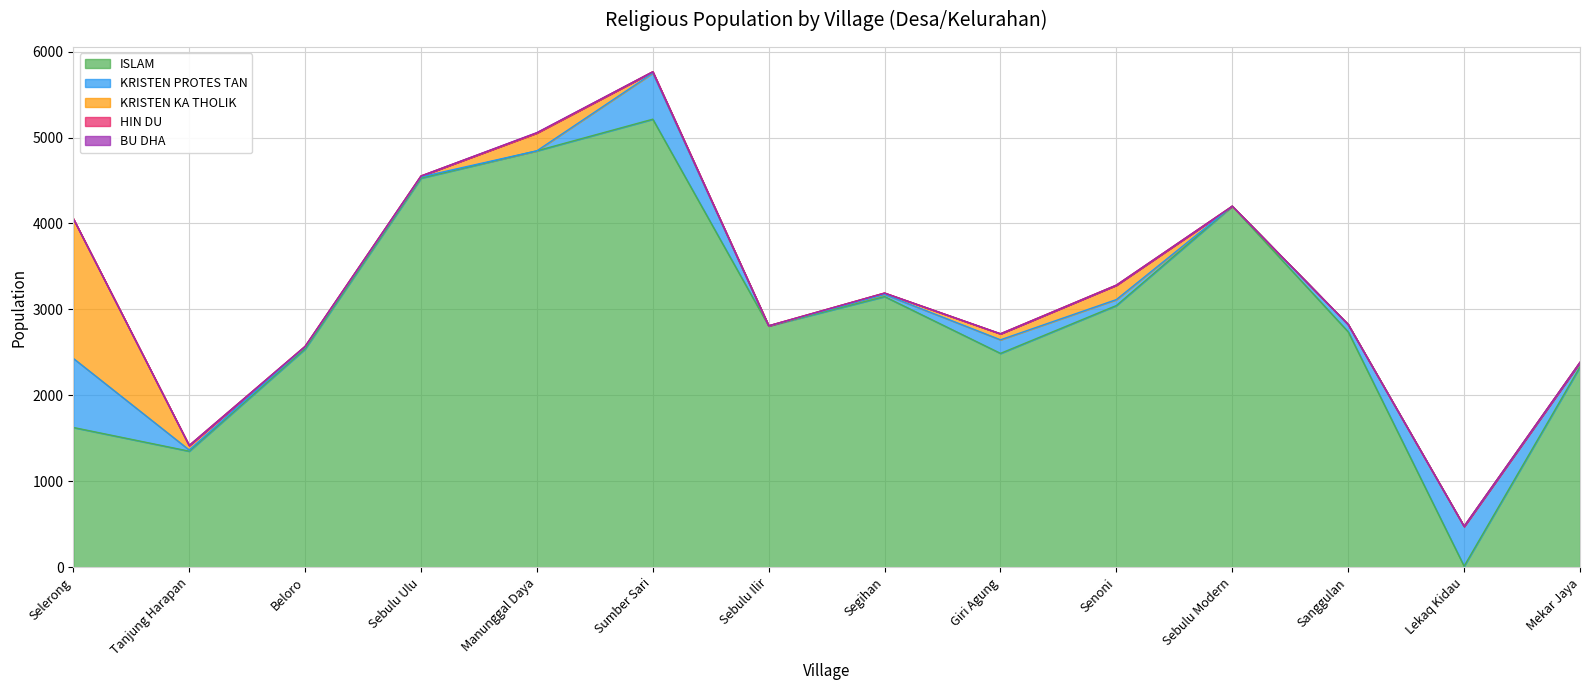

Rank the series by their maximum value, from highest to lowest.

ISLAM, KRISTEN KA THOLIK, KRISTEN PROTES TAN, BU DHA, HIN DU